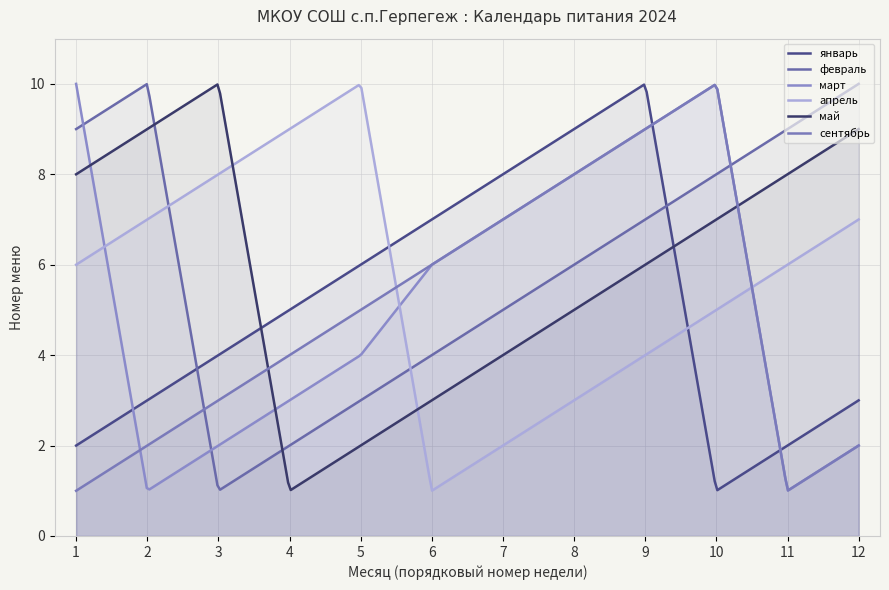

What is the difference between the сентябрь values at 12 and 9?

7